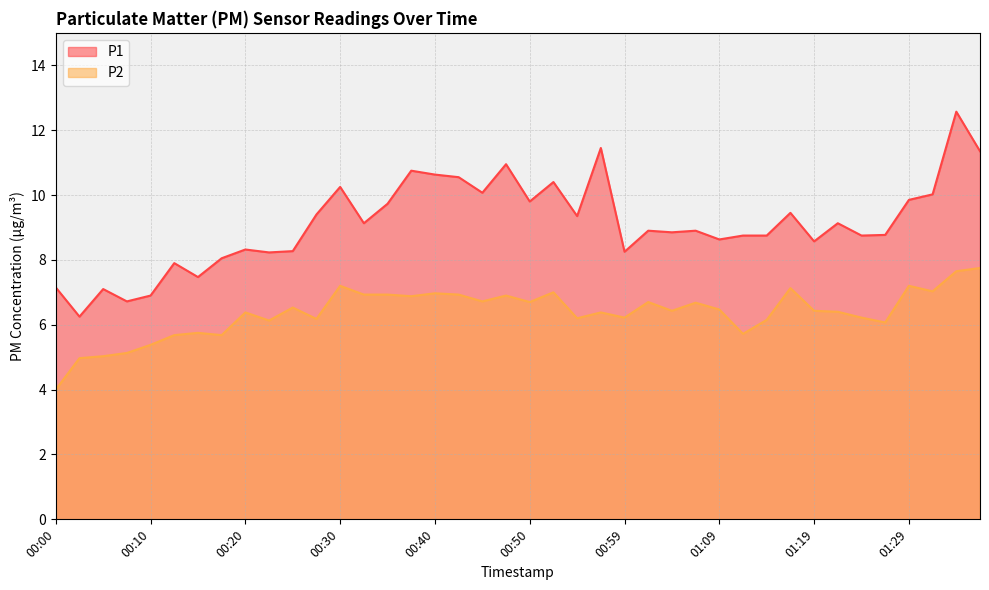

Which label corresponds to the smallest value in the chart?

00:00